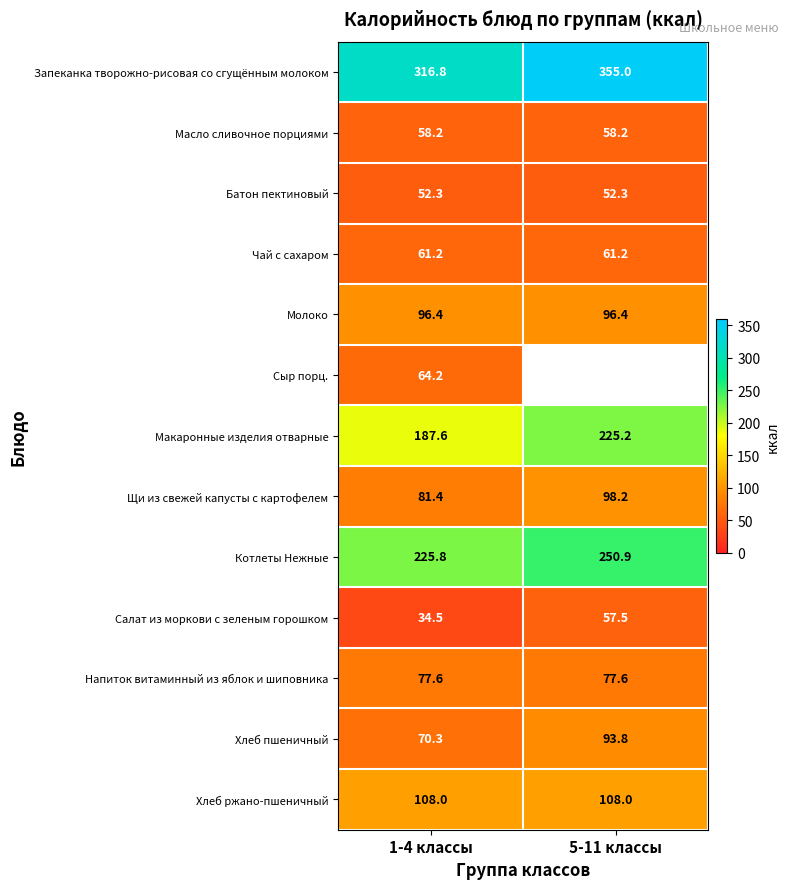

True or false: Щи из свежей капусты с картофелем has a value of 98.2 at 5-11 классы.

True